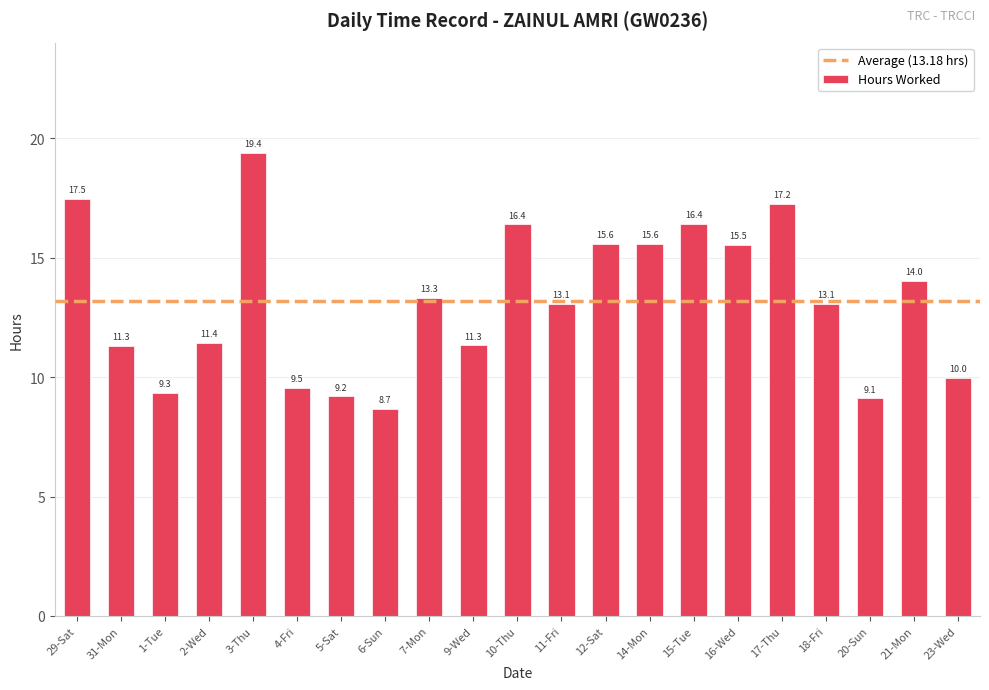

Which label corresponds to the largest value in the chart?

3-Thu